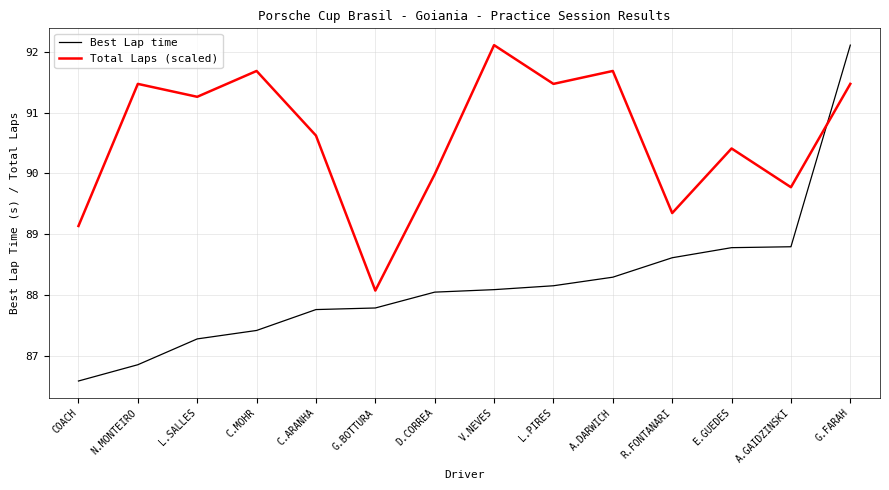

Reading left to right, extract all data points from this chart.

Best Lap time: COACH=86.6	N.MONTEIRO=86.8	L.SALLES=87.3	C.MOHR=87.4	C.ARANHA=87.8	G.BOTTURA=87.8	D.CORREA=88.0	V.NEVES=88.1	L.PIRES=88.1	A.DARWICH=88.3	R.FONTANARI=88.6	E.GUEDES=88.8	A.GAIDZINSKI=88.8	G.FARAH=92.1
Total Laps (scaled): COACH=89.1	N.MONTEIRO=91.5	L.SALLES=91.3	C.MOHR=91.7	C.ARANHA=90.6	G.BOTTURA=88.1	D.CORREA=90.0	V.NEVES=92.1	L.PIRES=91.5	A.DARWICH=91.7	R.FONTANARI=89.3	E.GUEDES=90.4	A.GAIDZINSKI=89.8	G.FARAH=91.5